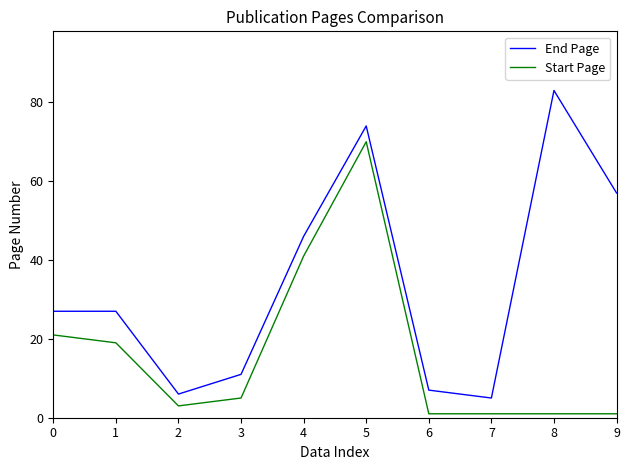

What is the difference between the maximum and second lowest values in the End Page series?

77